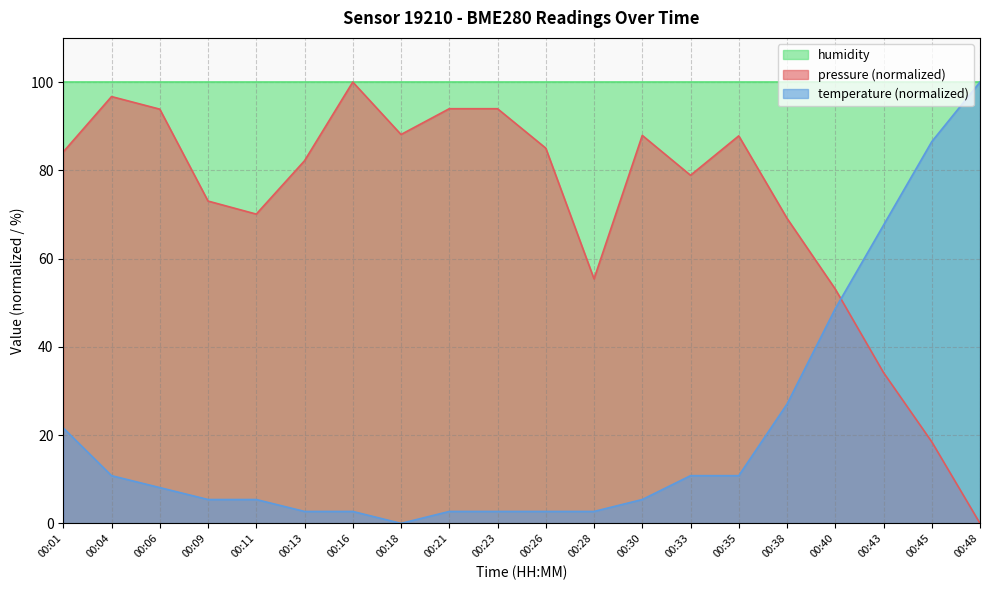

How many values in the pressure series are below 84?

10